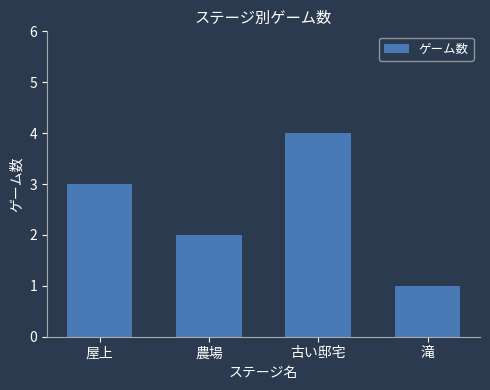

Is it true that the value at 屋上 is 3?

True